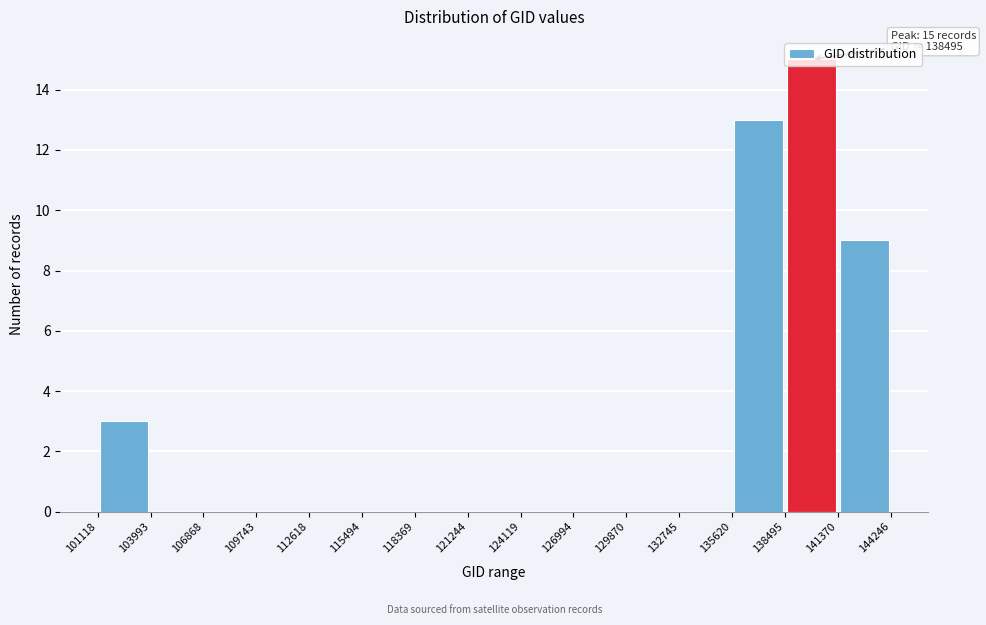

Over which range of the x-axis is the bar tallest?

138495 to 141370